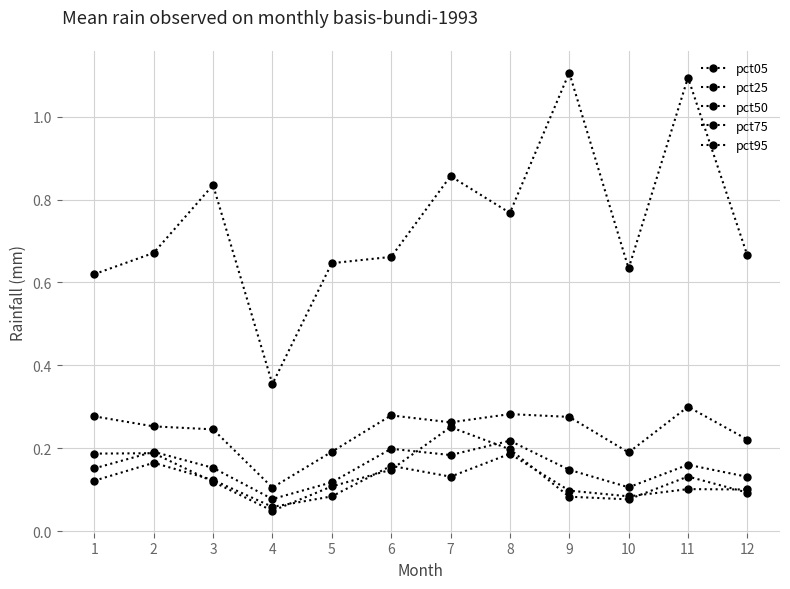

Is it true that pct75 equals 0.4 at 2?

False